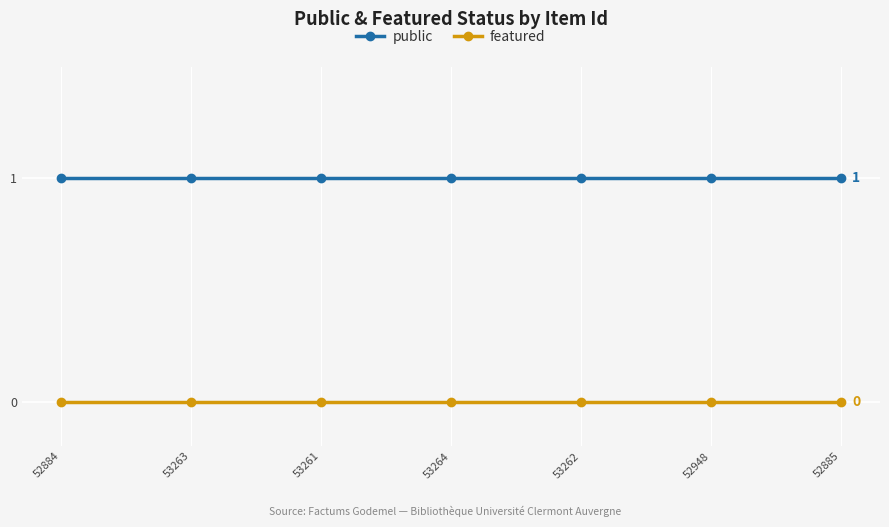

Rank the series by their average value, from lowest to highest.

featured, public